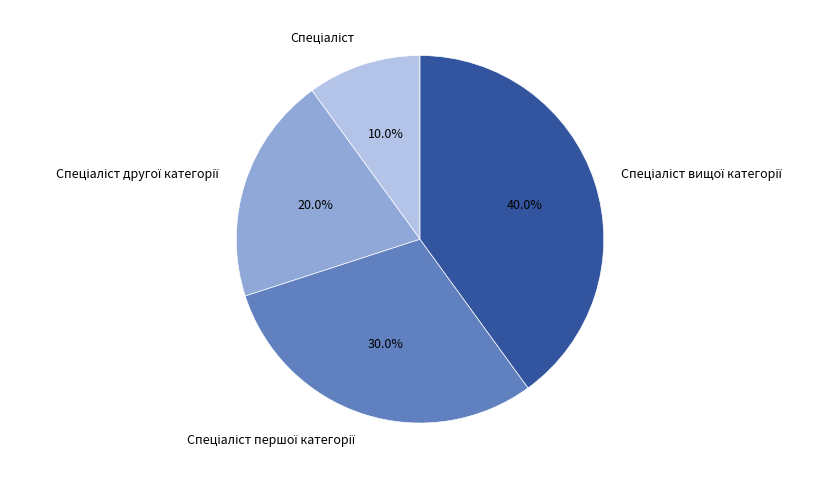

Does any single category account for the majority?

No